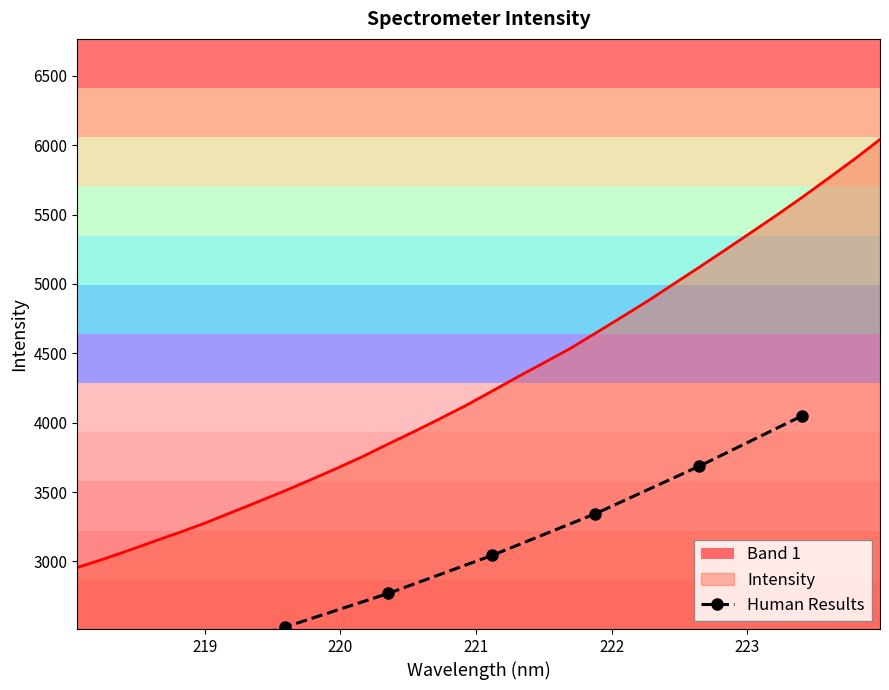

What is the maximum value for Intensity?

6041.4